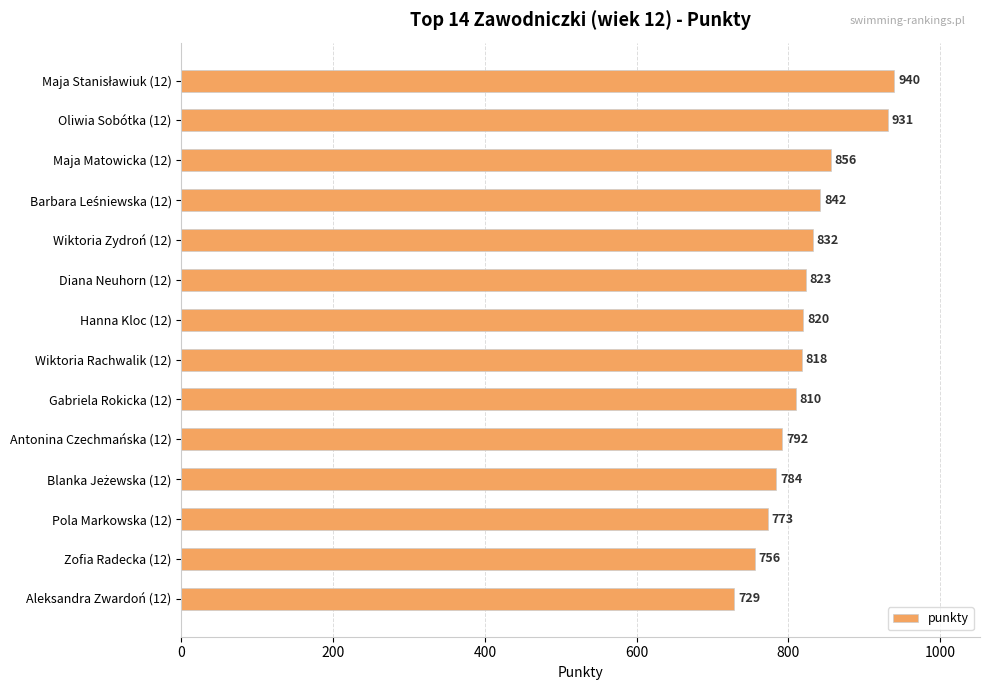

What is the maximum value shown in the chart?

940